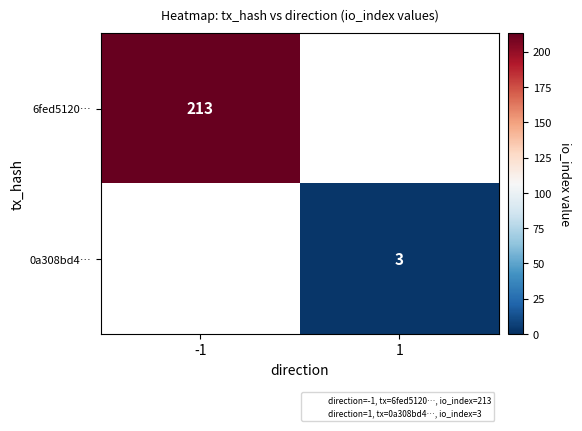

Is the value of 0a308bd4… at 1 greater than the value of 6fed5120… at -1?

No